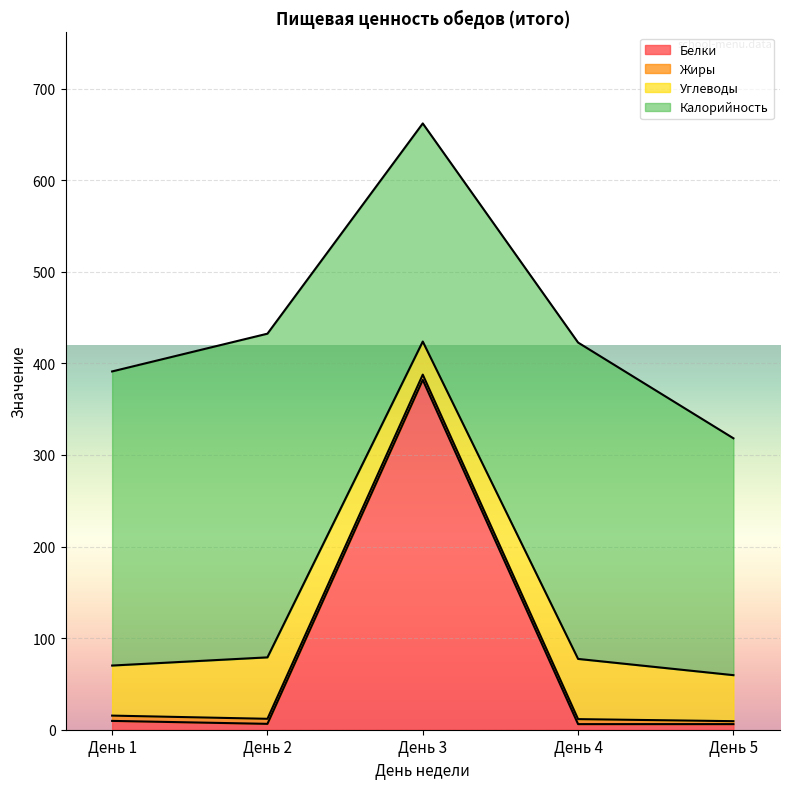

Does the chart display data point markers on the line(s)?

No